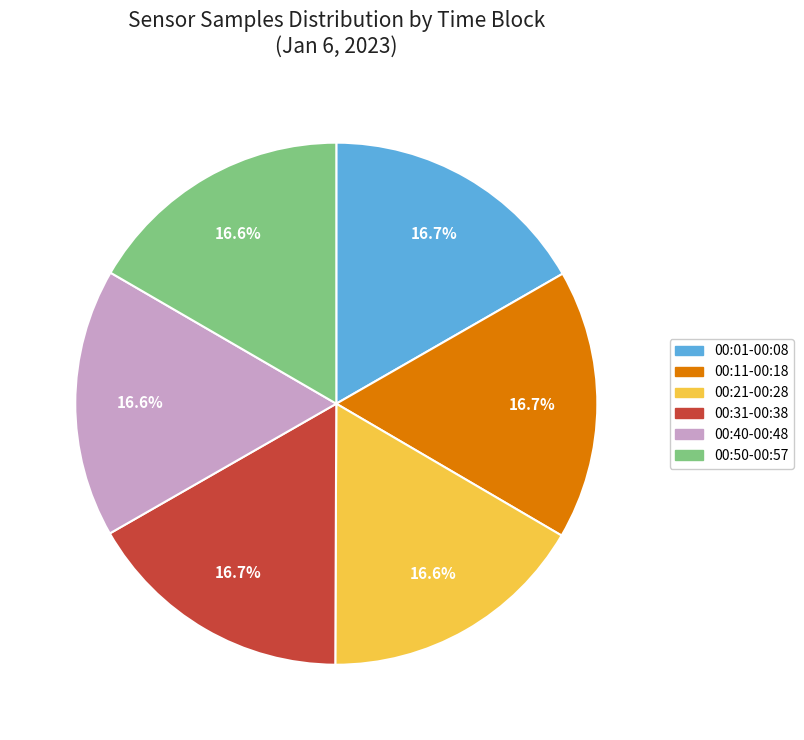

Is there a majority slice in this chart?

No